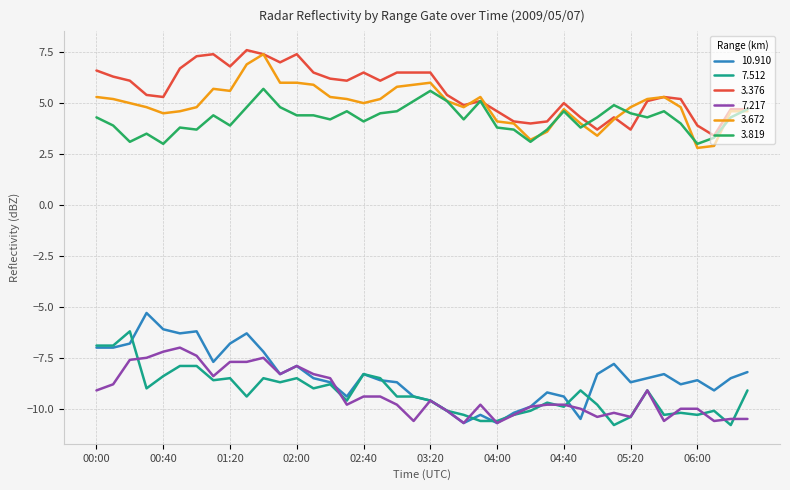

Which series has the largest range (max minus min)?

10.910